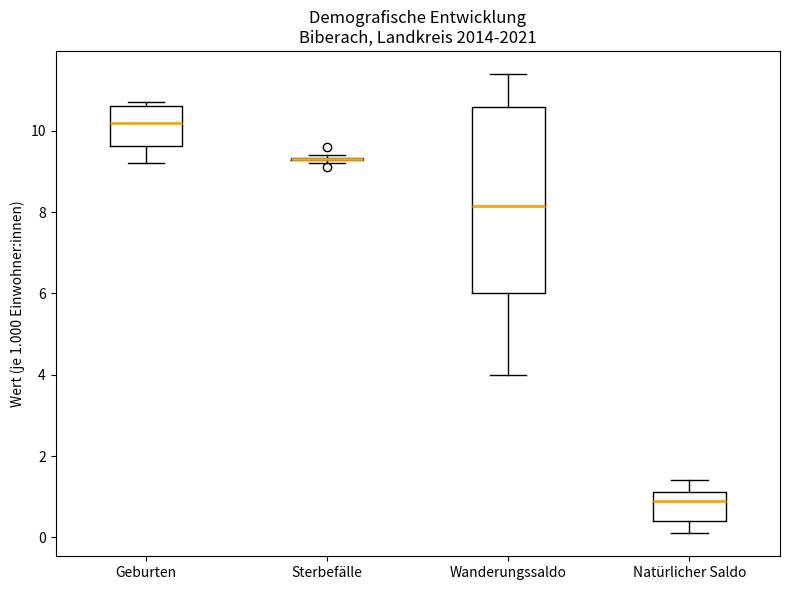

Reading left to right, transcribe this box plot: for each box, give where its median line is, the range the box spans, and where its two whiskers end, as read against the y-axis. The values are not printed on the chart, so give them approximately, as read against the axis.

Geburten: median 10.2, box 9.6 to 10.6, whiskers 9.2 to 10.8
Sterbefälle: box collapsed to a line at 9.4, whiskers 9.2 to 9.4
Wanderungssaldo: median 8.2, box 6.0 to 10.6, whiskers 4.0 to 11.4
Natürlicher Saldo: median 1.0, box 0.4 to 1.2, whiskers 0.2 to 1.4